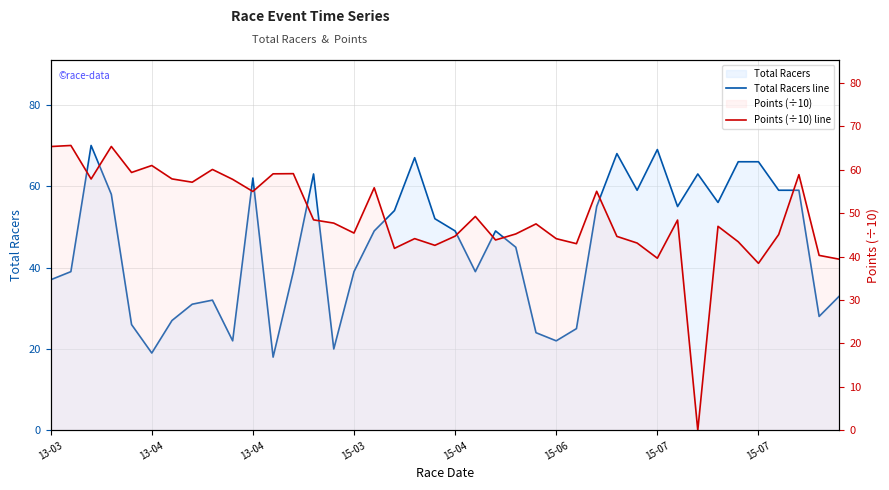

Rank the series by their average value, from highest to lowest.

Points (÷10) line, Total Racers line